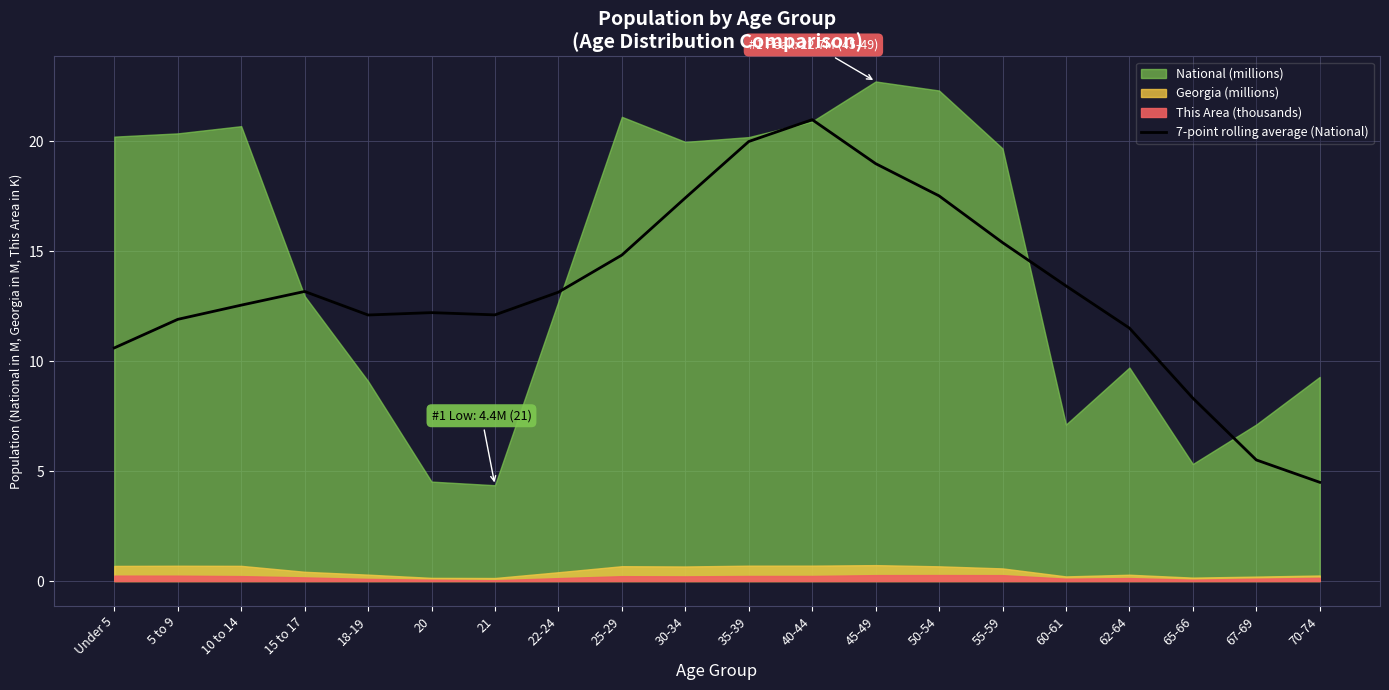

What is the lowest value of the 7-point rolling average (National) series?

4.5